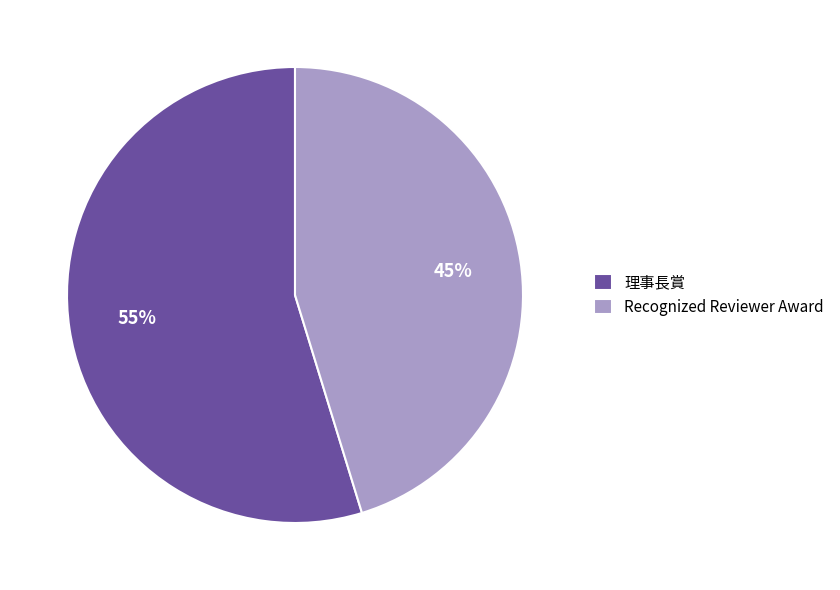

What is the largest slice in the pie chart?

理事長賞